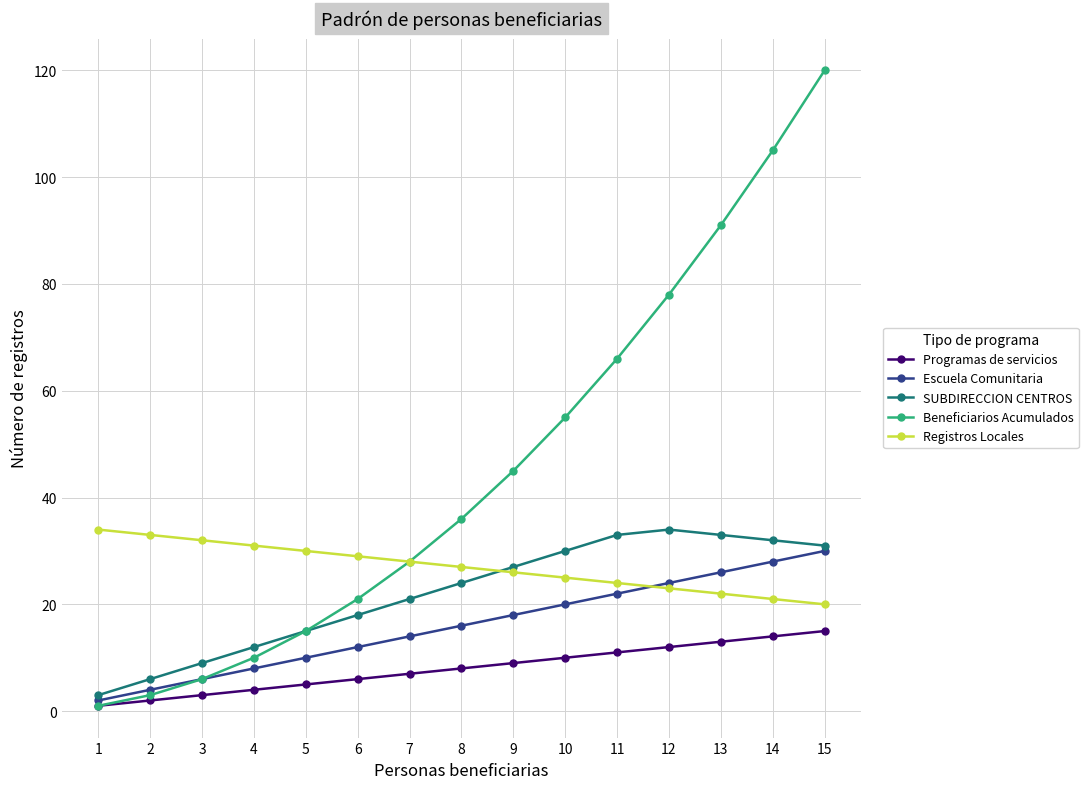

Which category has the highest value across all series?

15